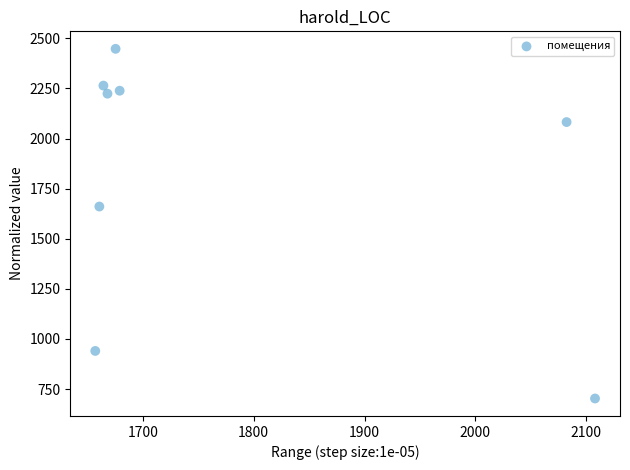

What Y value in the scatter plot is closest to 1575?

1660.7